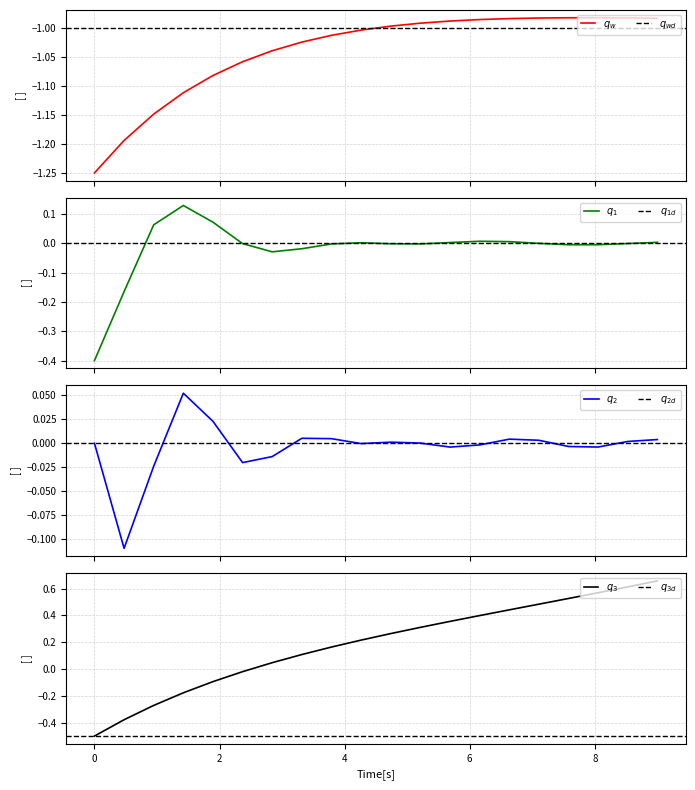

True or false: there are more than 2 points higher than both neighbors.

False